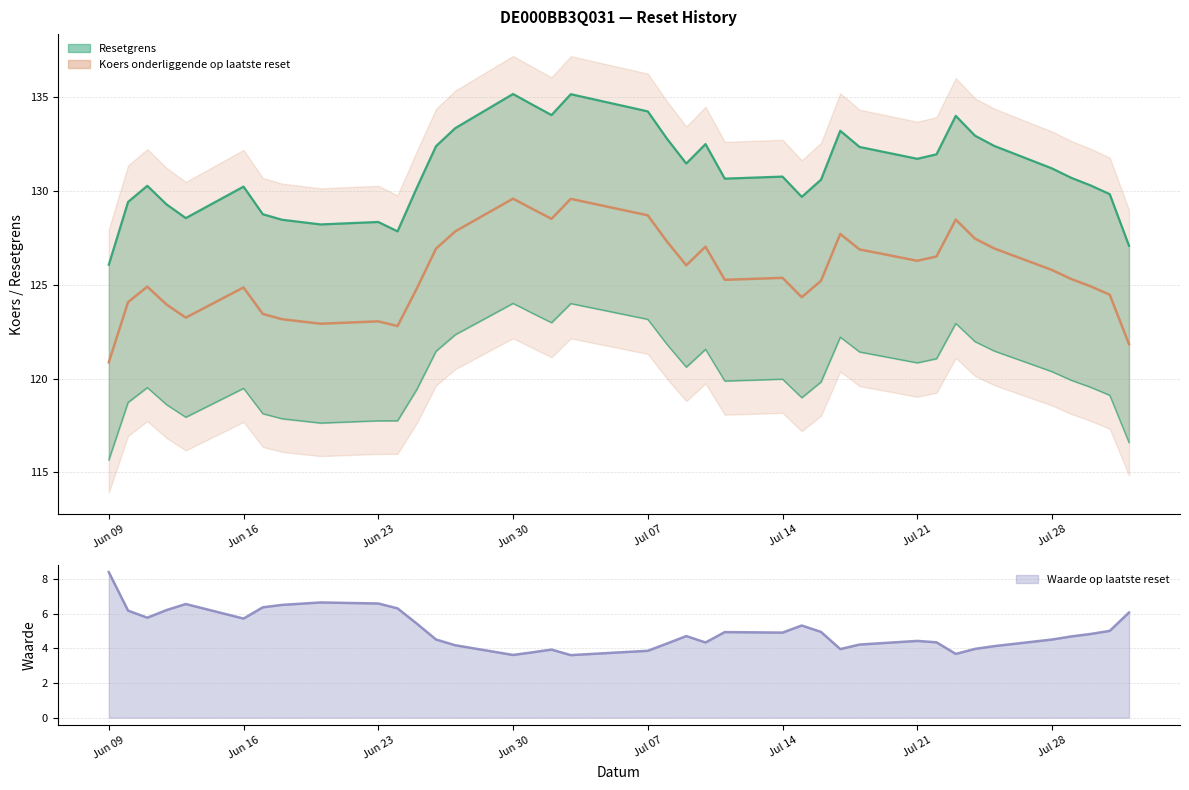

What is the label of the 2nd point from the right?

2025-07-31